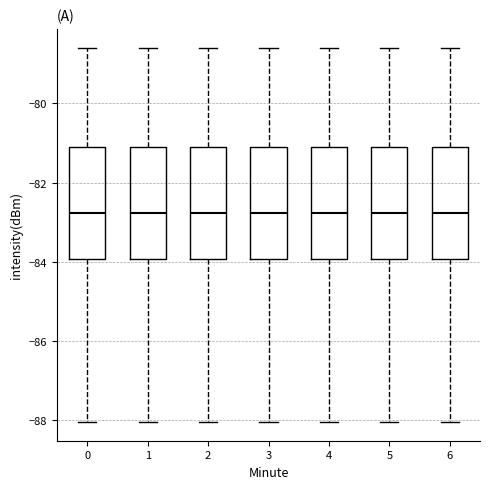

Reading left to right, read every box against the y-axis: the position of its median line, the range the box covers, and the ends of its whiskers. The values are not printed on the chart, so give them approximately, as read against the axis.

0: median -82.8, box -84.0 to -81.2, whiskers -88.0 to -78.6
1: median -82.8, box -84.0 to -81.2, whiskers -88.0 to -78.6
2: median -82.8, box -84.0 to -81.2, whiskers -88.0 to -78.6
3: median -82.8, box -84.0 to -81.2, whiskers -88.0 to -78.6
4: median -82.8, box -84.0 to -81.2, whiskers -88.0 to -78.6
5: median -82.8, box -84.0 to -81.2, whiskers -88.0 to -78.6
6: median -82.8, box -84.0 to -81.2, whiskers -88.0 to -78.6